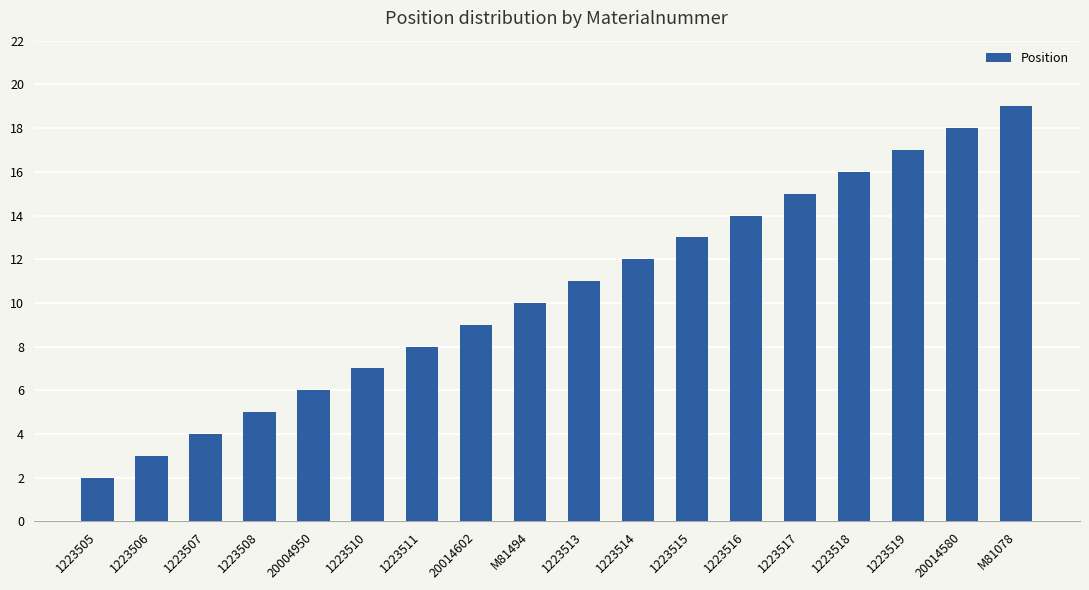

Reading left to right, what are all the values shown in this chart?

2	3	4	5	6	7	8	9	10	11	12	13	14	15	16	17	18	19